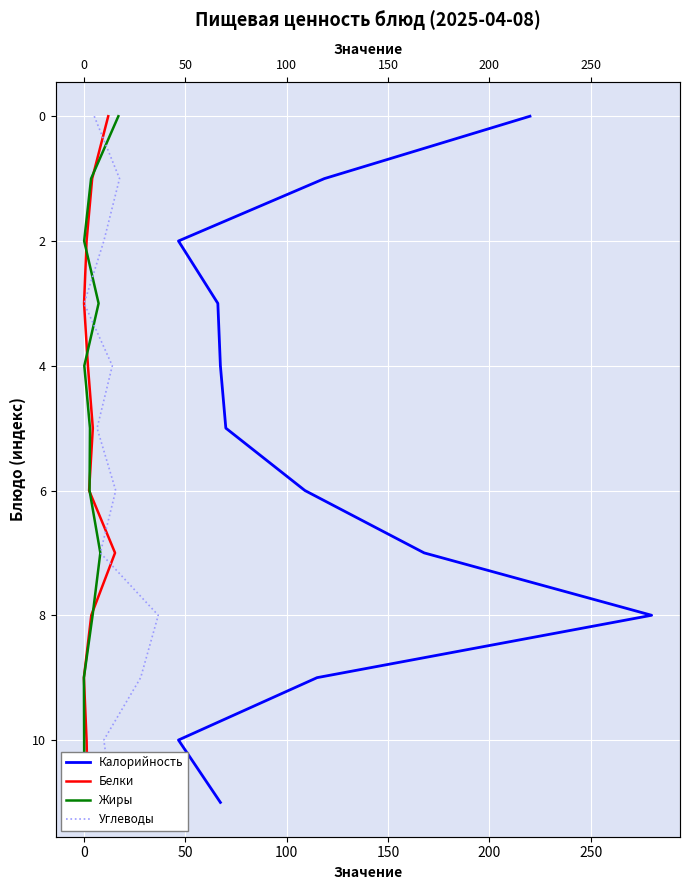

True or false: Углеводы and Калорийность intersect in this chart.

False